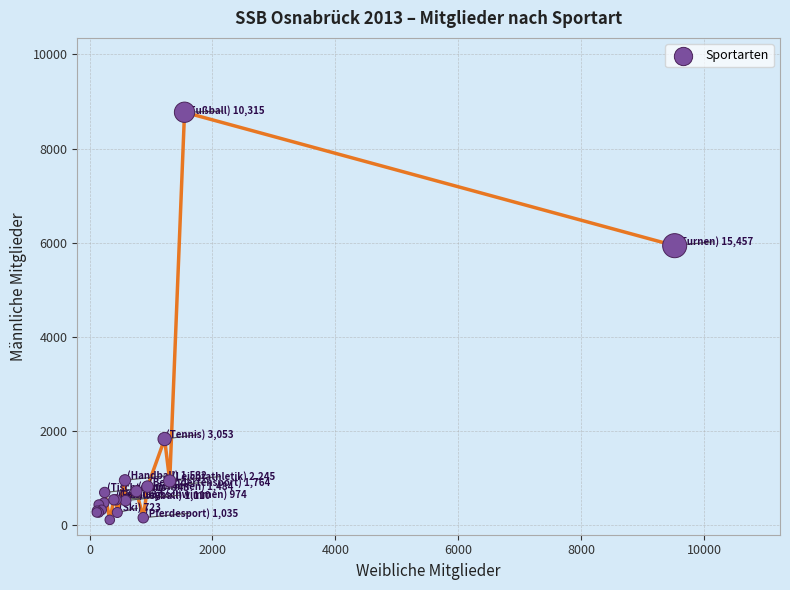

What Y value in the scatter plot is closest to 4443?

5937